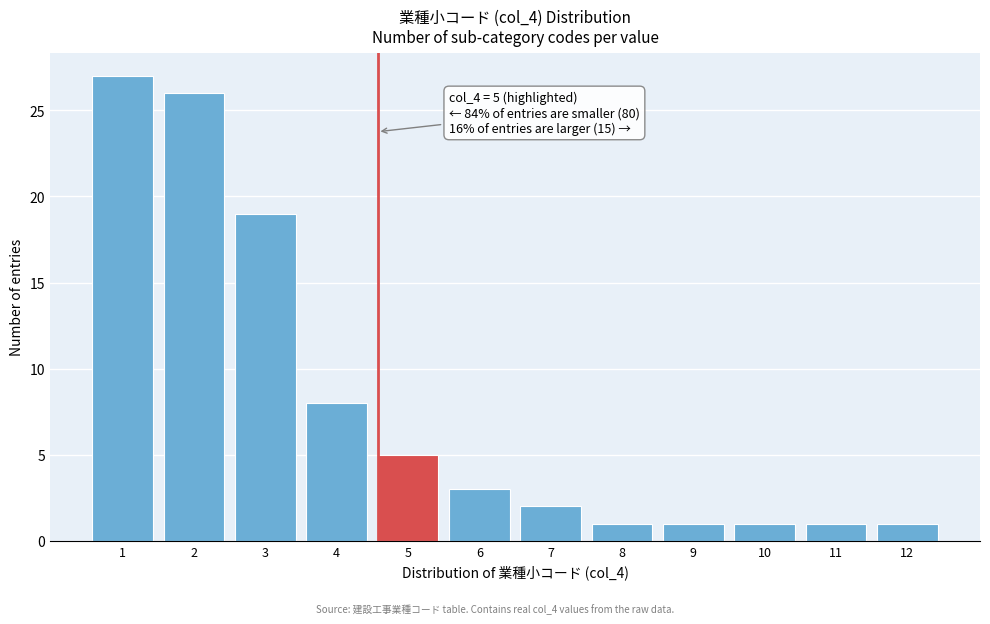

Reading right to left, transcribe all the data shown in this chart.

12=1	11=1	10=1	9=1	8=1	7=2	6=3	5=5	4=8	3=19	2=26	1=27